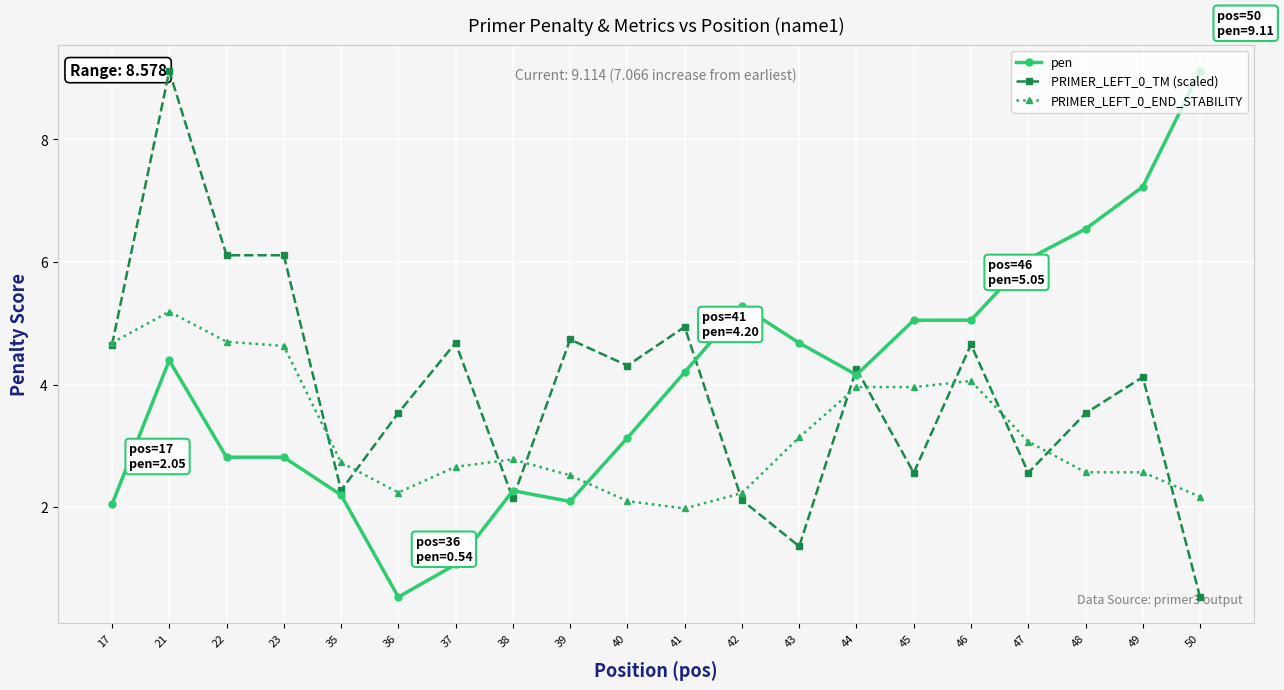

Which series has the largest total across all categories?

pen